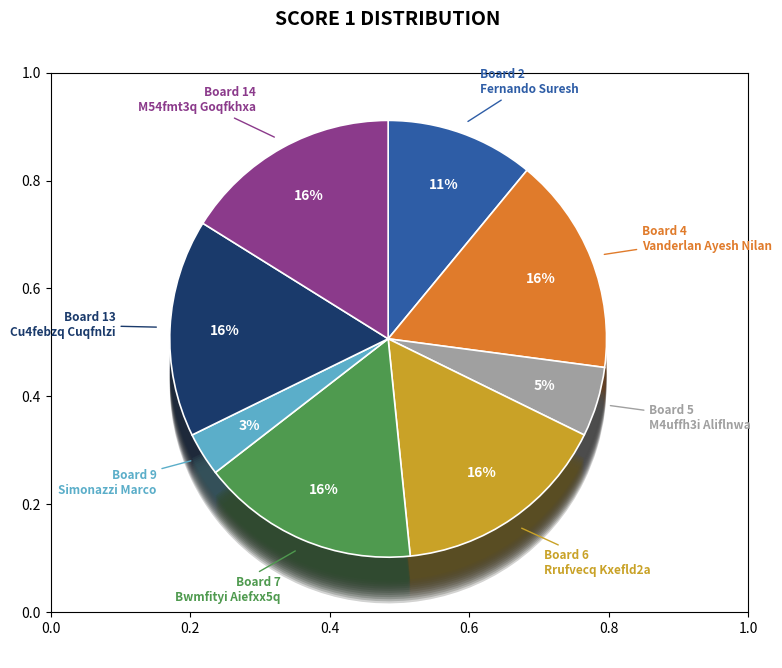

The Bwmfityi Aiefxx5q slice represents 16% of the pie. True or false?

True